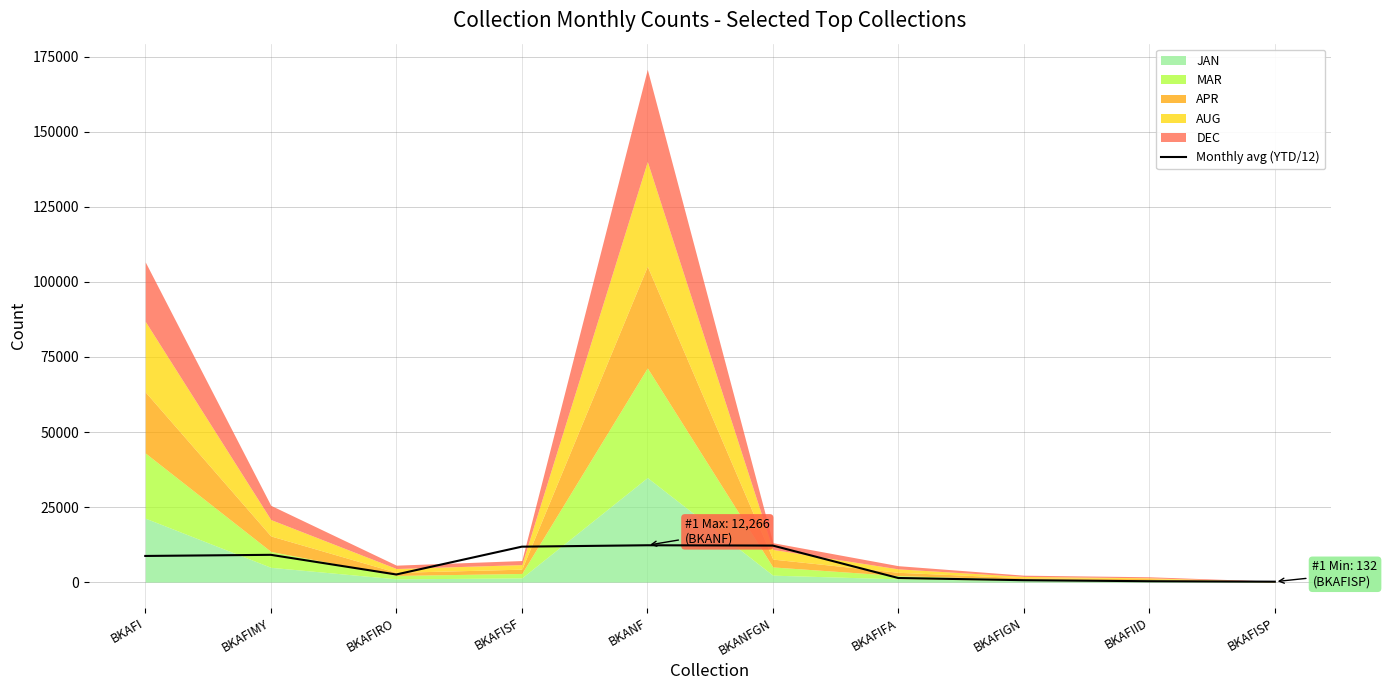

Reading left to right, list all the values displayed in this chart.

8702.6	9080.4	2529.6	11798.1	12265.8	12161.8	1356.2	624.2	283.6	131.6